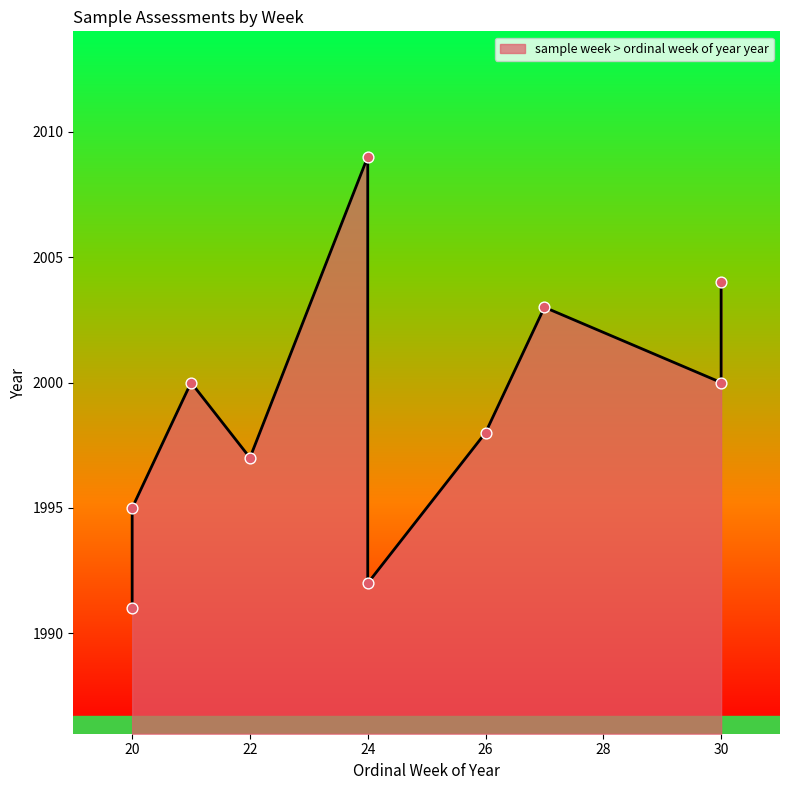

Which has a higher value, 21 or 30?

21